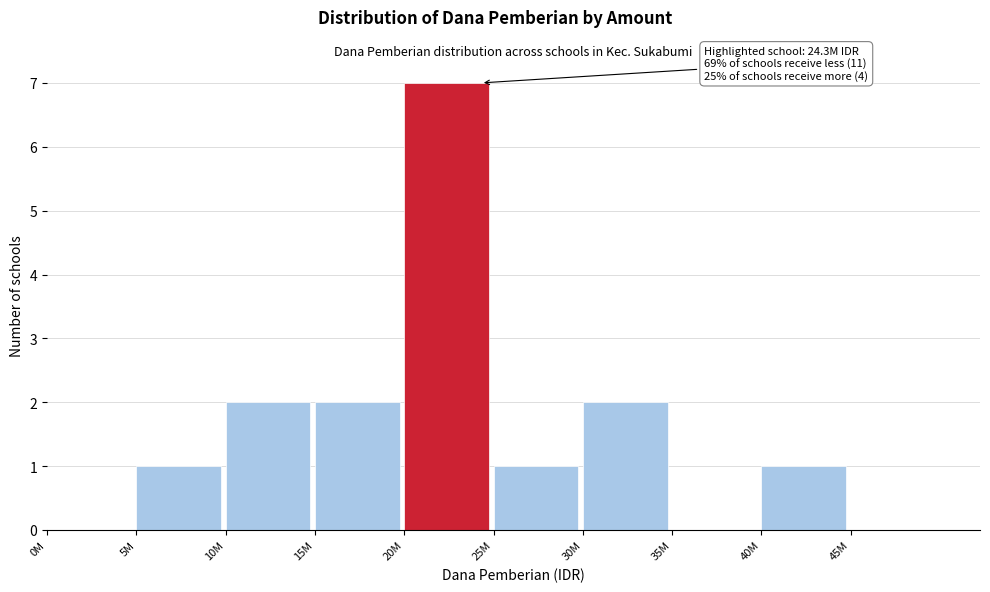

Reading left to right, what are all the values shown in this chart?

0M=0	5M=1	10M=2	15M=2	20M=7	25M=1	30M=2	35M=0	40M=1	45M=0